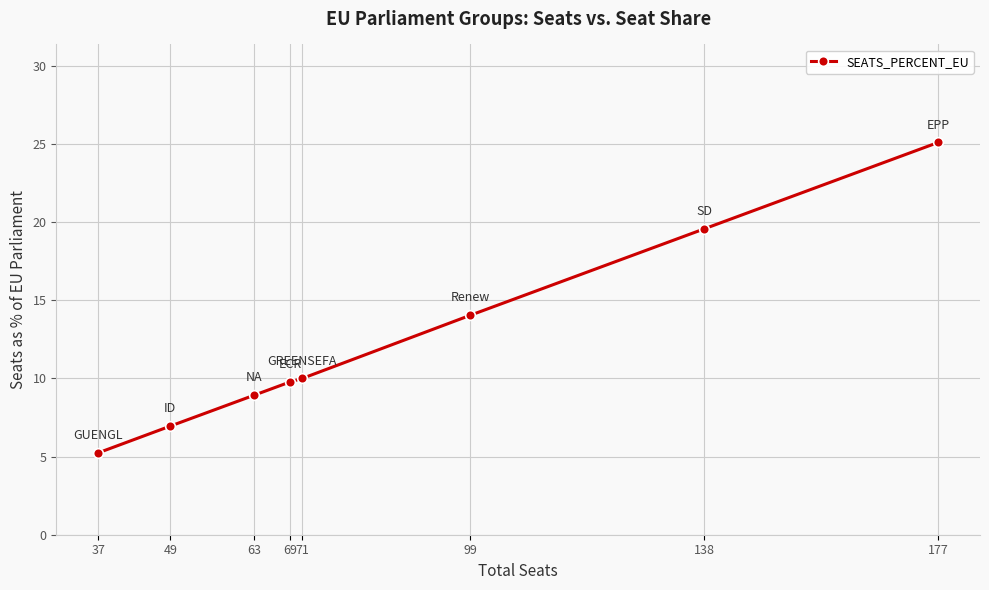

What is the approximate value at 177?

25.1